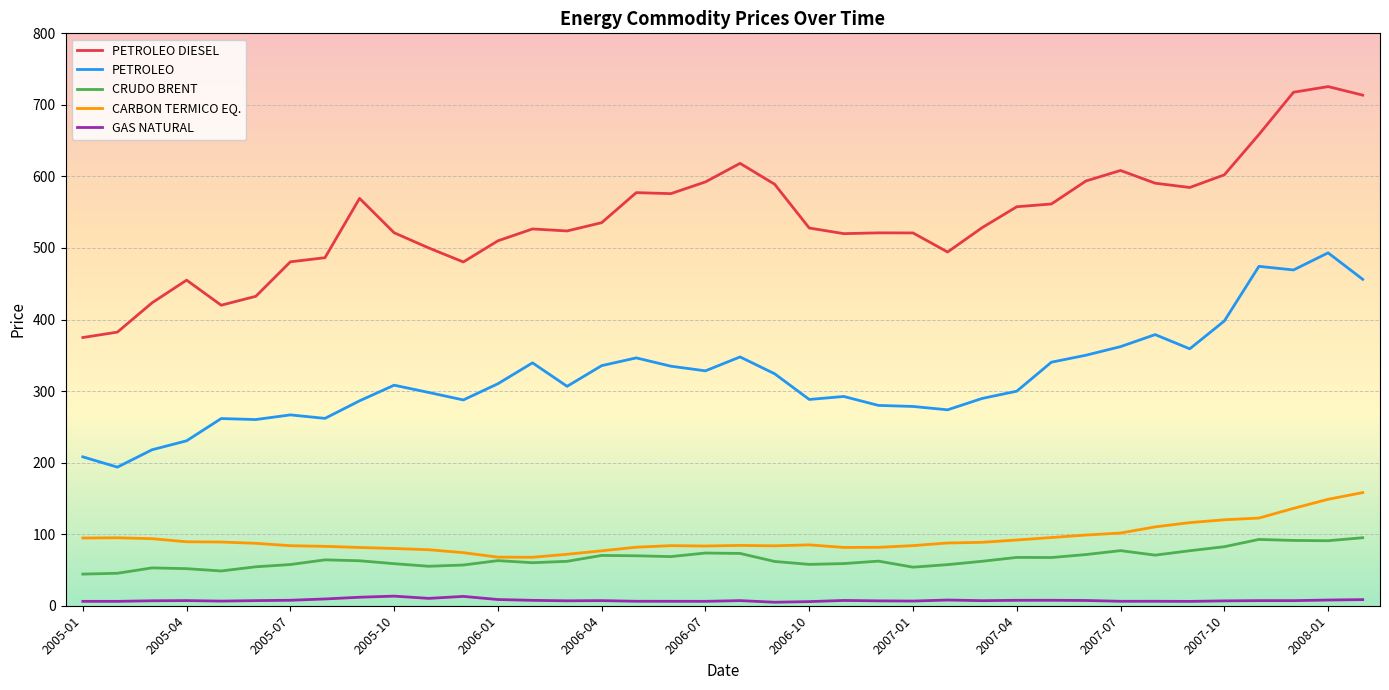

True or false: PETROLEO DIESEL and GAS NATURAL cross at least once.

False